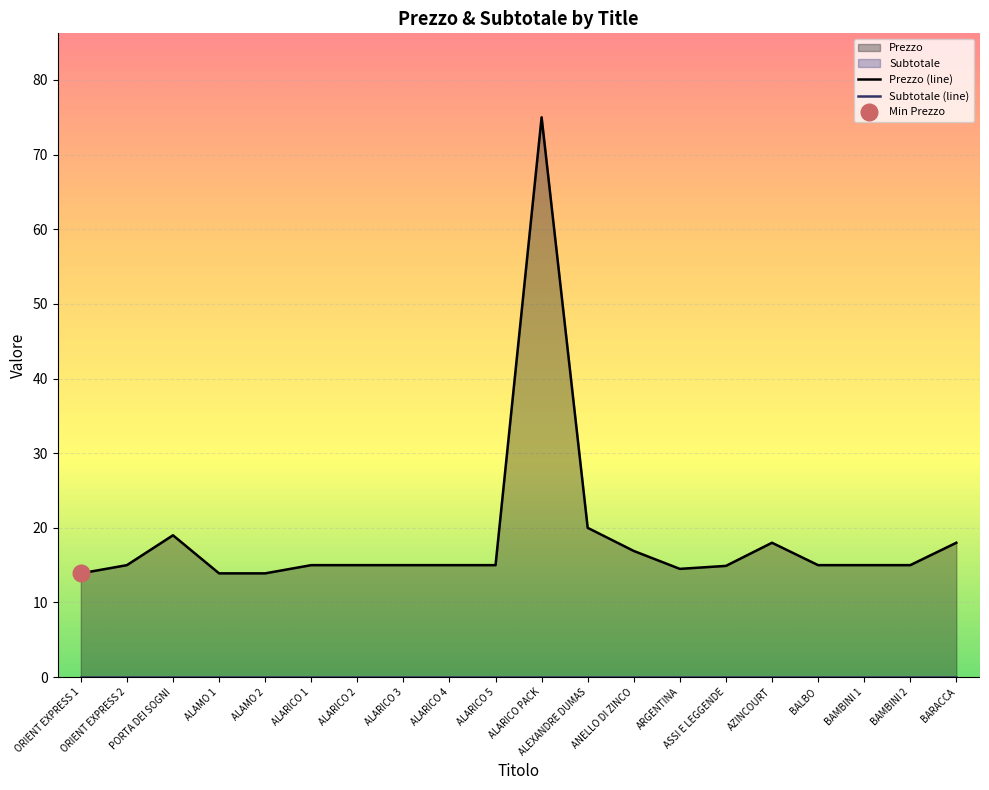

What position from the right is ALEXANDRE DUMAS?

9